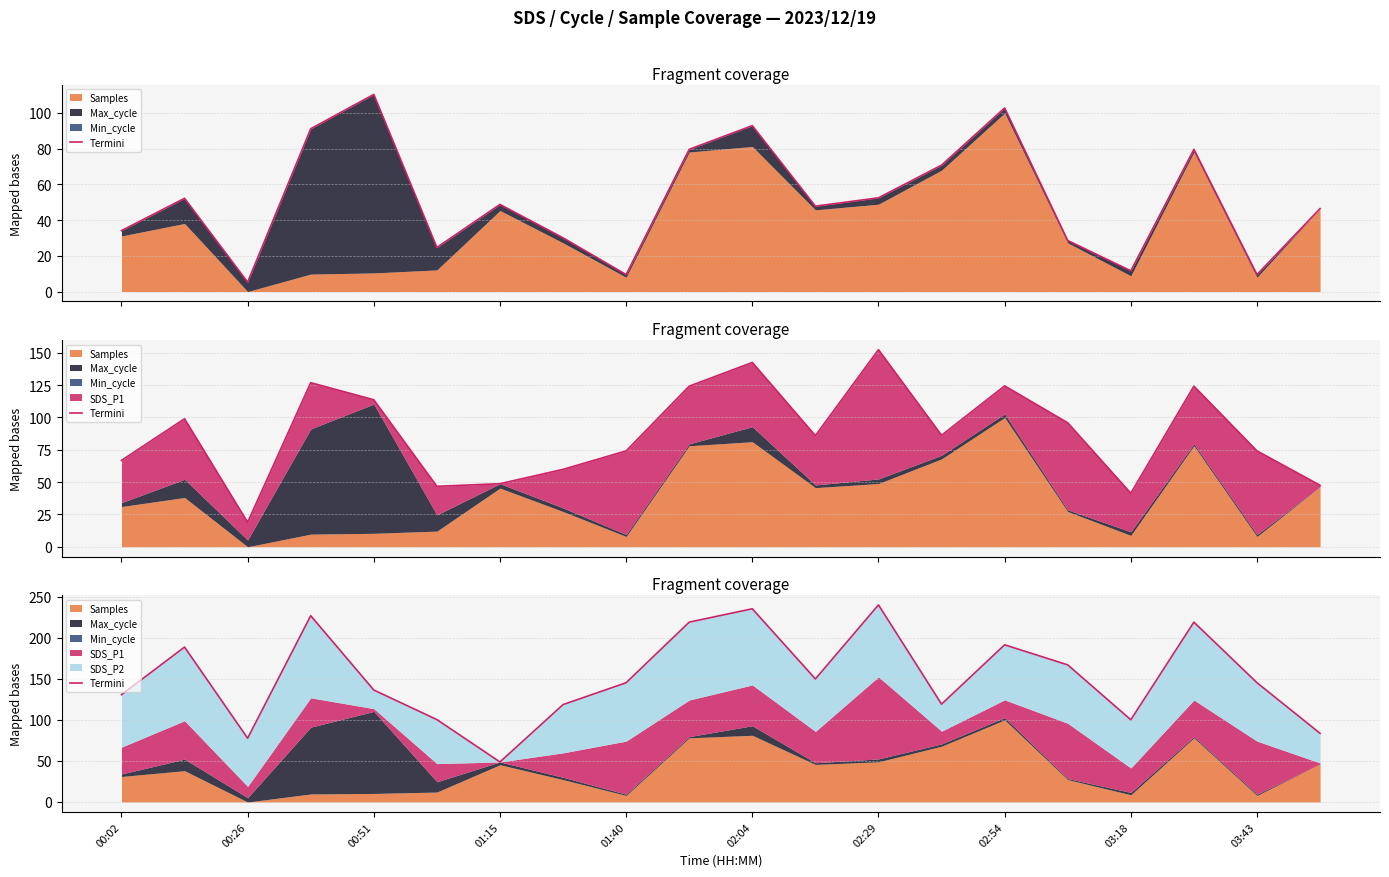

What is the difference between the maximum and minimum values?

191.3